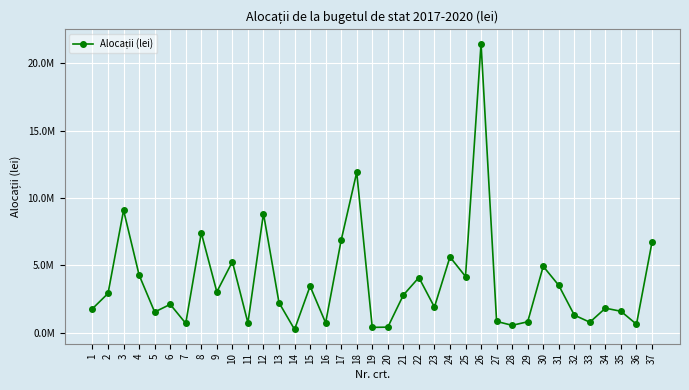

What value does the data have at 17?

6862265.9